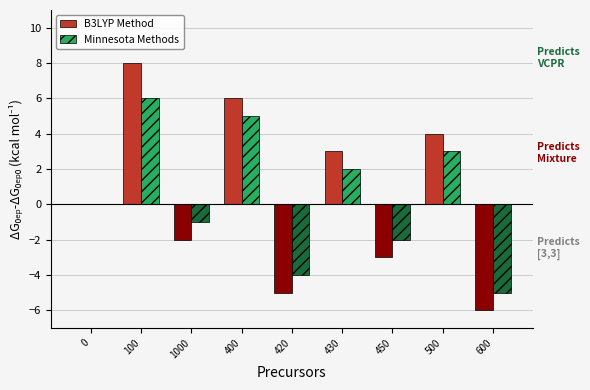

Are the bars grouped side by side (vs. stacked)?

Yes